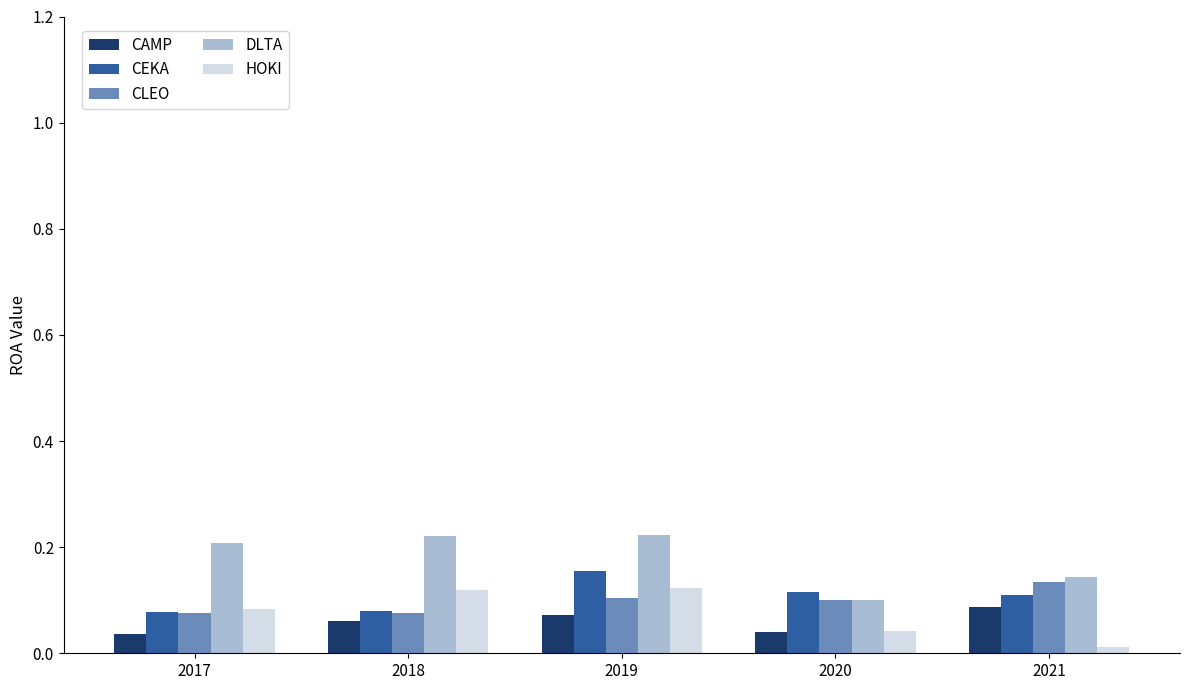

At how many categories does at least one series exceed 0?

5